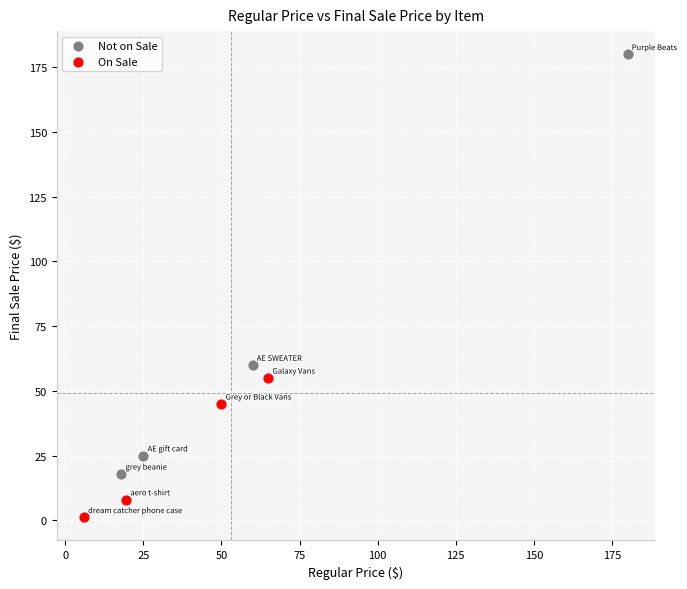

Which series has the largest Y range (max minus min)?

Not on Sale